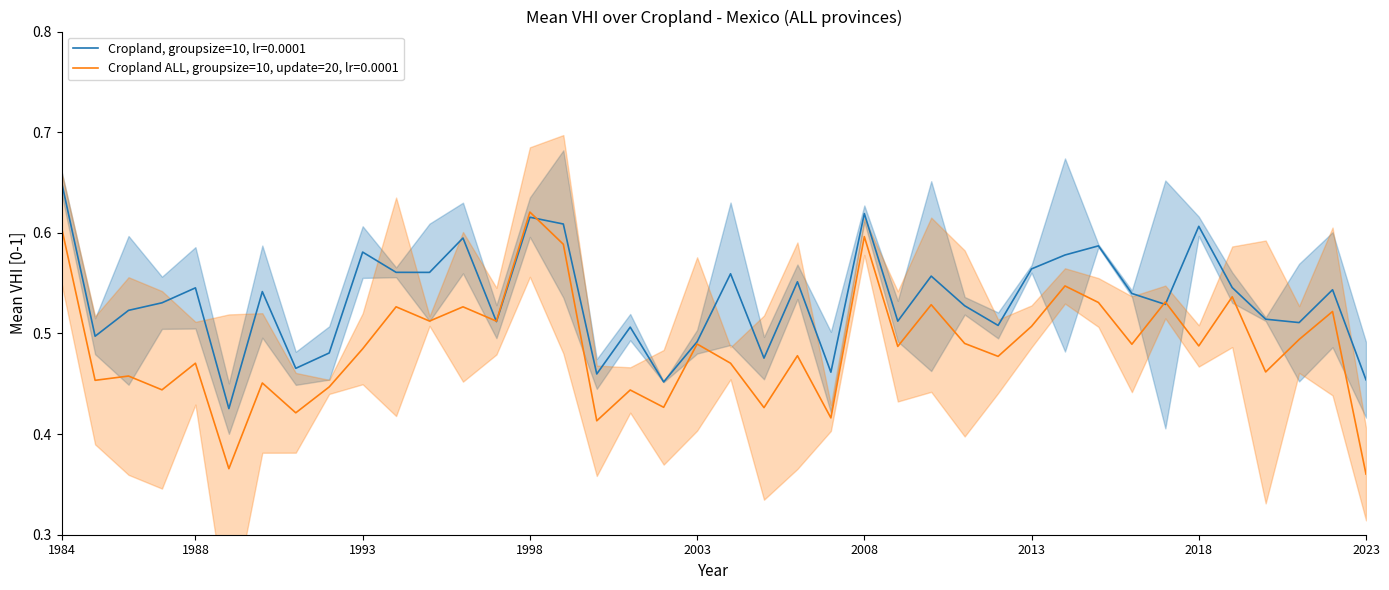

Which category has the highest value in the Cropland ALL, groupsize=10, update=20, lr=0.0001 series?

1998